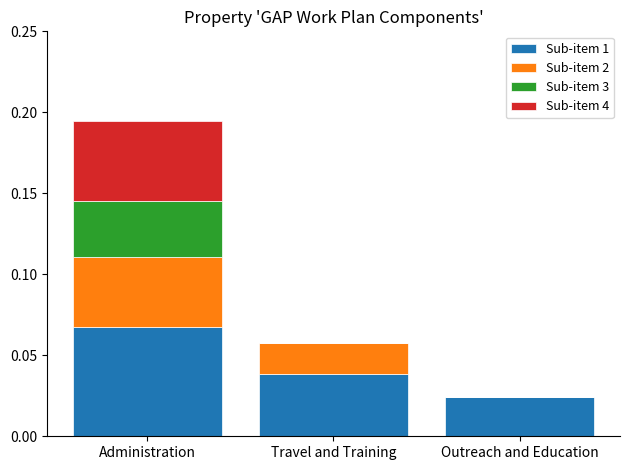

Which category has the highest value in the Sub-item 1 series?

Administration